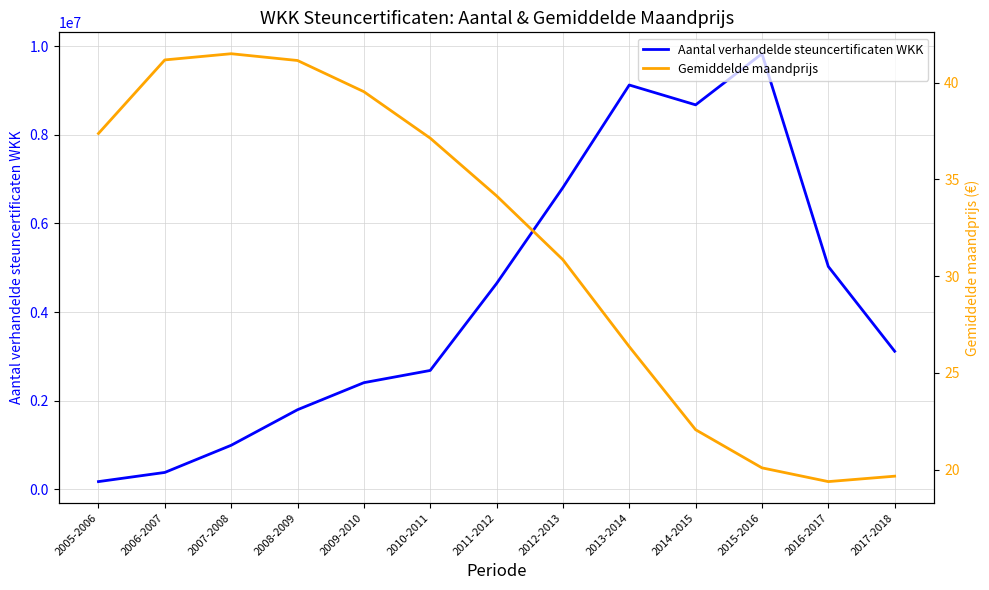

What is the spread (max minus min) of values at 2005-2006?

174631.6